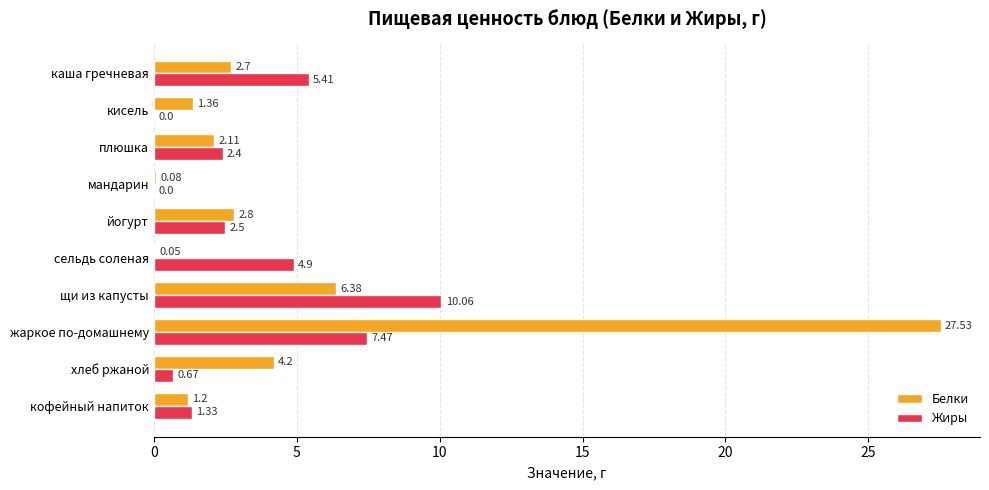

What is the sum of all Белки values?

48.4